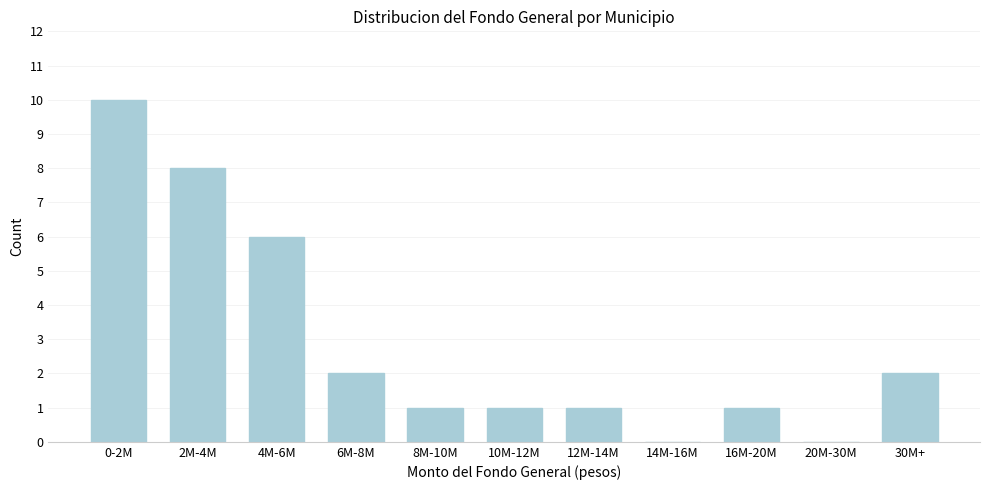

Reading left to right, list all the values displayed in this chart.

0-2M=10	2M-4M=8	4M-6M=6	6M-8M=2	8M-10M=1	10M-12M=1	12M-14M=1	14M-16M=0	16M-20M=1	20M-30M=0	30M+=2